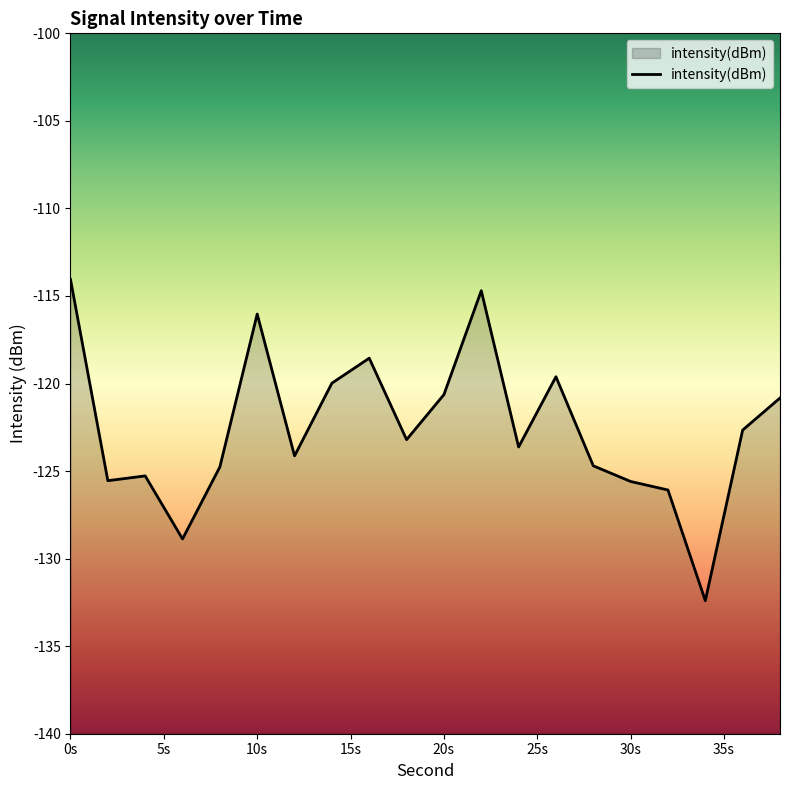

What is the minimum value shown in the chart?

-132.4